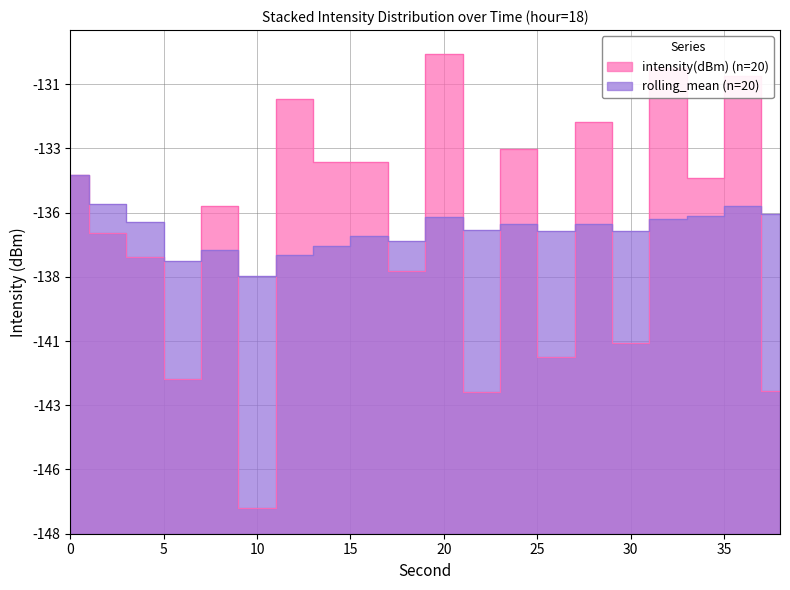

List the series in order of their peak value, highest first.

intensity(dBm), rolling_mean